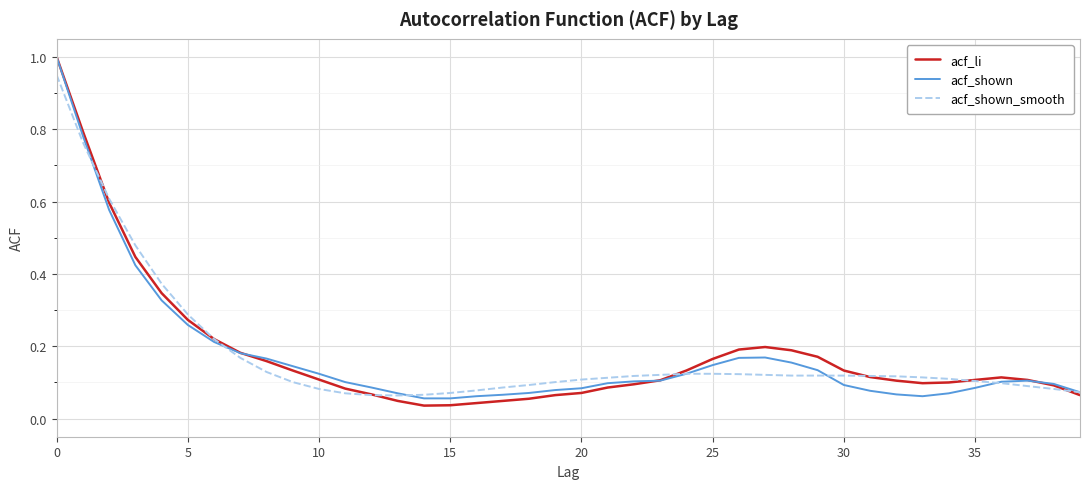

What is the highest value of the acf_li series?

1.0